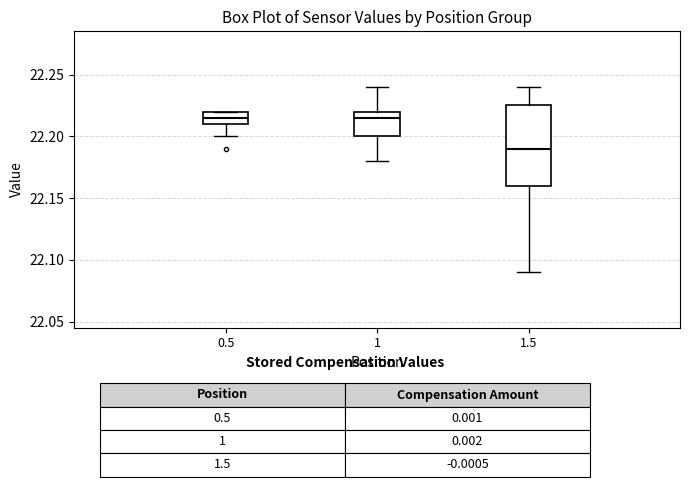

Which box is the tallest, from its lower edge to its upper edge?

1.5